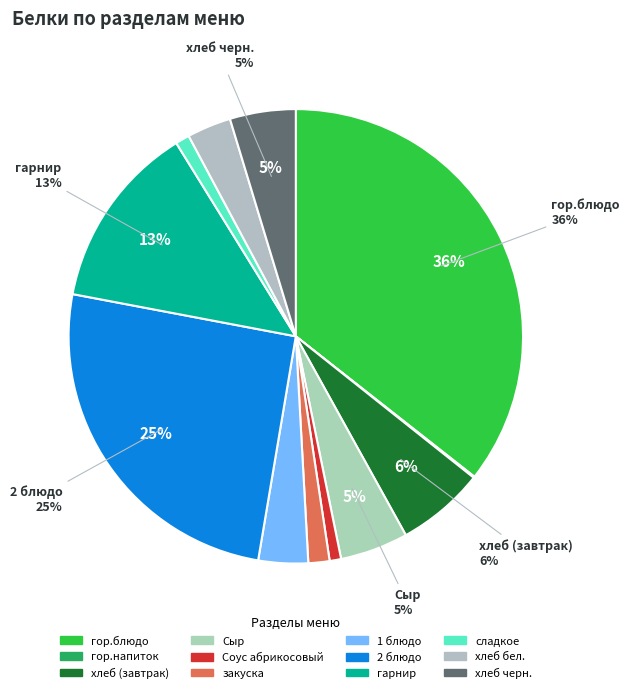

Rank the categories by value from highest to lowest.

гор.блюдо, 2 блюдо, гарнир, хлеб (завтрак), Сыр, хлеб черн., 1 блюдо, хлеб бел., закуска, сладкое, Соус абрикосовый, гор.напиток